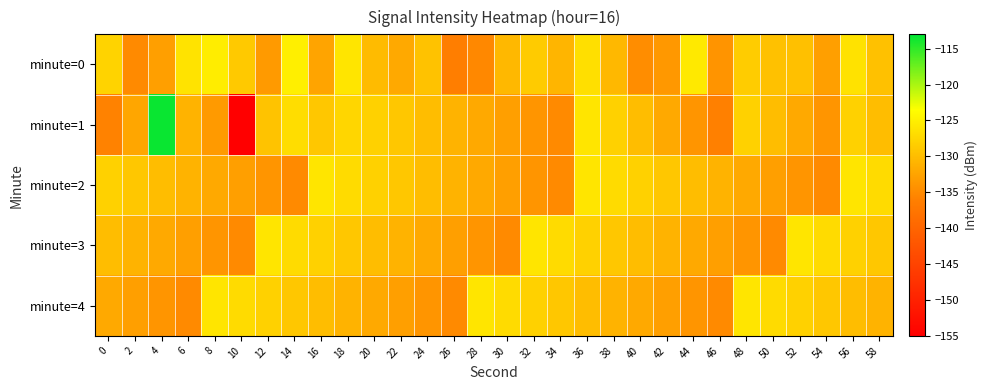

What is the smallest value displayed?

-154.8